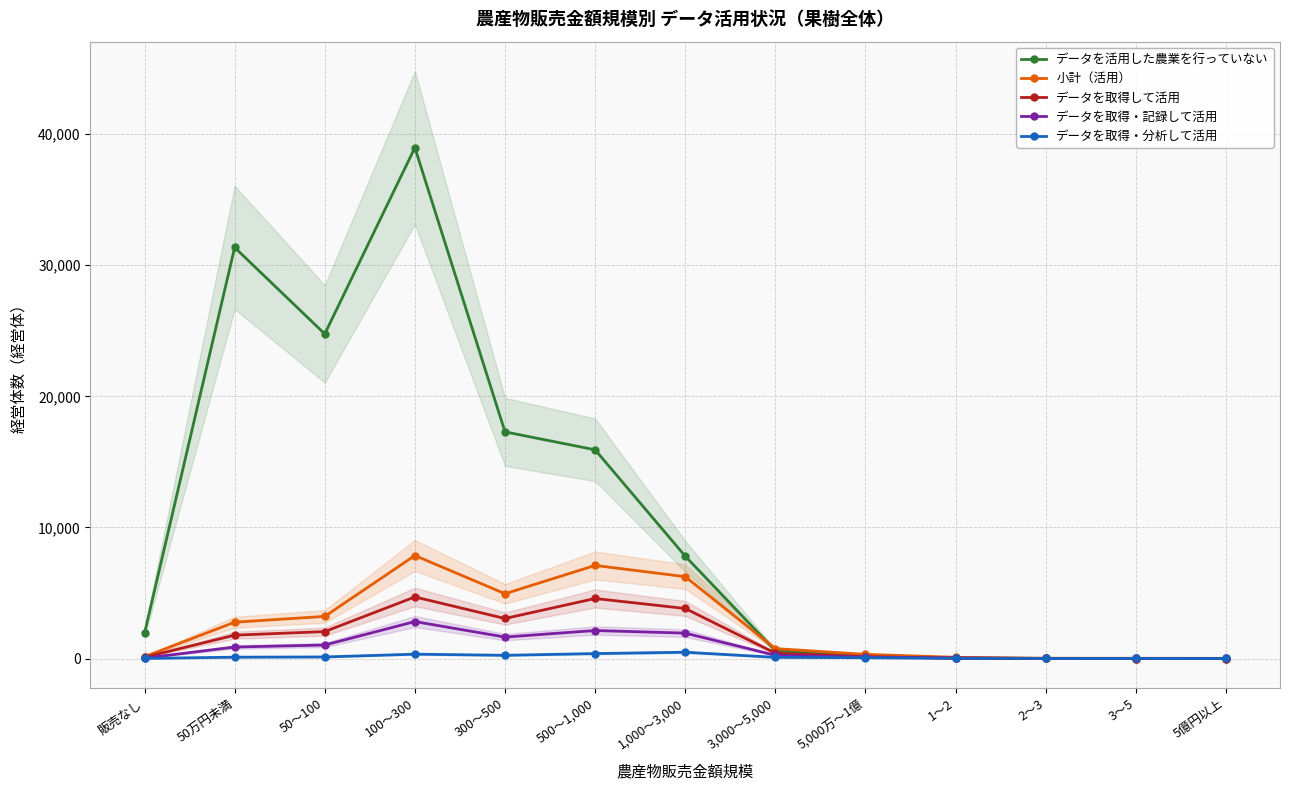

At 50～100, list the series in order from smallest to largest.

データを取得・分析して活用, データを取得・記録して活用, データを取得して活用, 小計（活用）, データを活用した農業を行っていない